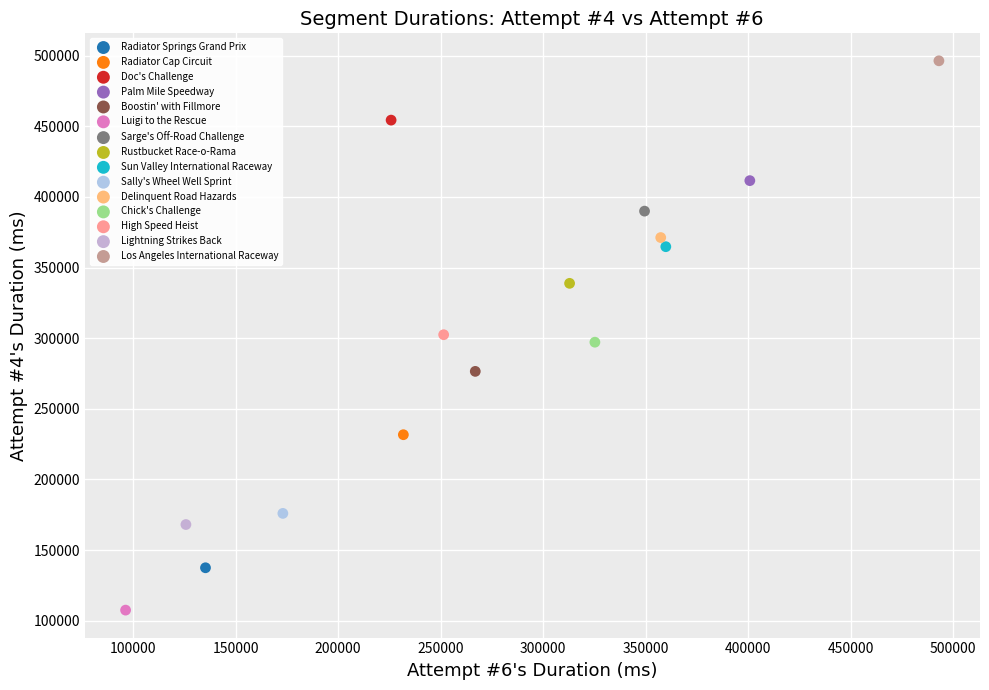

What are all the series names shown in the legend?

Radiator Springs Grand Prix, Radiator Cap Circuit, Doc's Challenge, Palm Mile Speedway, Boostin' with Fillmore, Luigi to the Rescue, Sarge's Off-Road Challenge, Rustbucket Race-o-Rama, Sun Valley International Raceway, Sally's Wheel Well Sprint, Delinquent Road Hazards, Chick's Challenge, High Speed Heist, Lightning Strikes Back, Los Angeles International Raceway